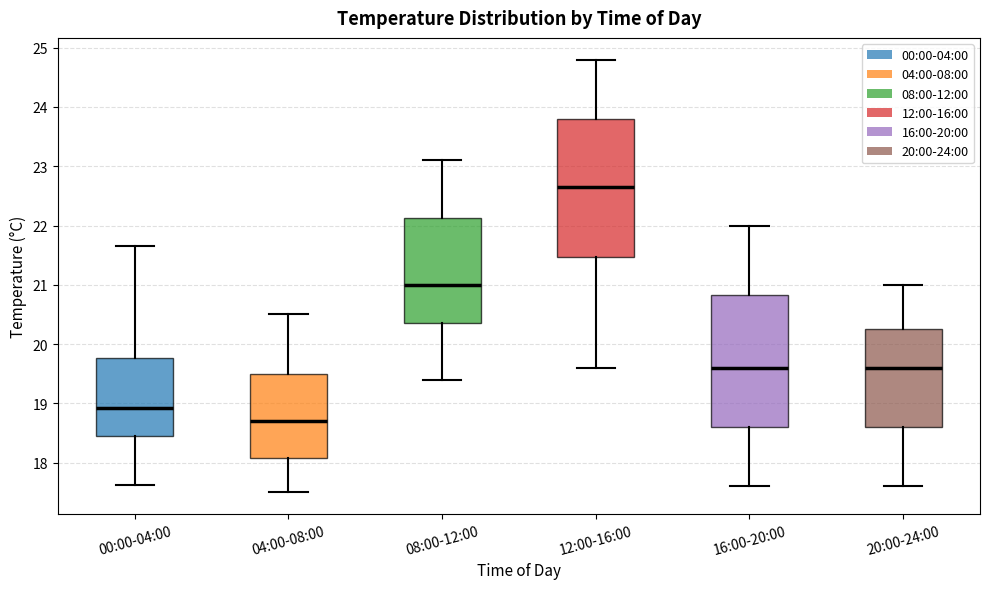

Reading left to right, transcribe this box plot: for each box, give where its median line is, the range the box spans, and where its two whiskers end, as read against the y-axis. The values are not printed on the chart, so give them approximately, as read against the axis.

00:00-04:00: median 18.9, box 18.5 to 19.8, whiskers 17.6 to 21.7
04:00-08:00: median 18.7, box 18.1 to 19.5, whiskers 17.5 to 20.5
08:00-12:00: median 21.0, box 20.4 to 22.1, whiskers 19.4 to 23.1
12:00-16:00: median 22.7, box 21.5 to 23.8, whiskers 19.6 to 24.8
16:00-20:00: median 19.6, box 18.6 to 20.8, whiskers 17.6 to 22.0
20:00-24:00: median 19.6, box 18.6 to 20.3, whiskers 17.6 to 21.0